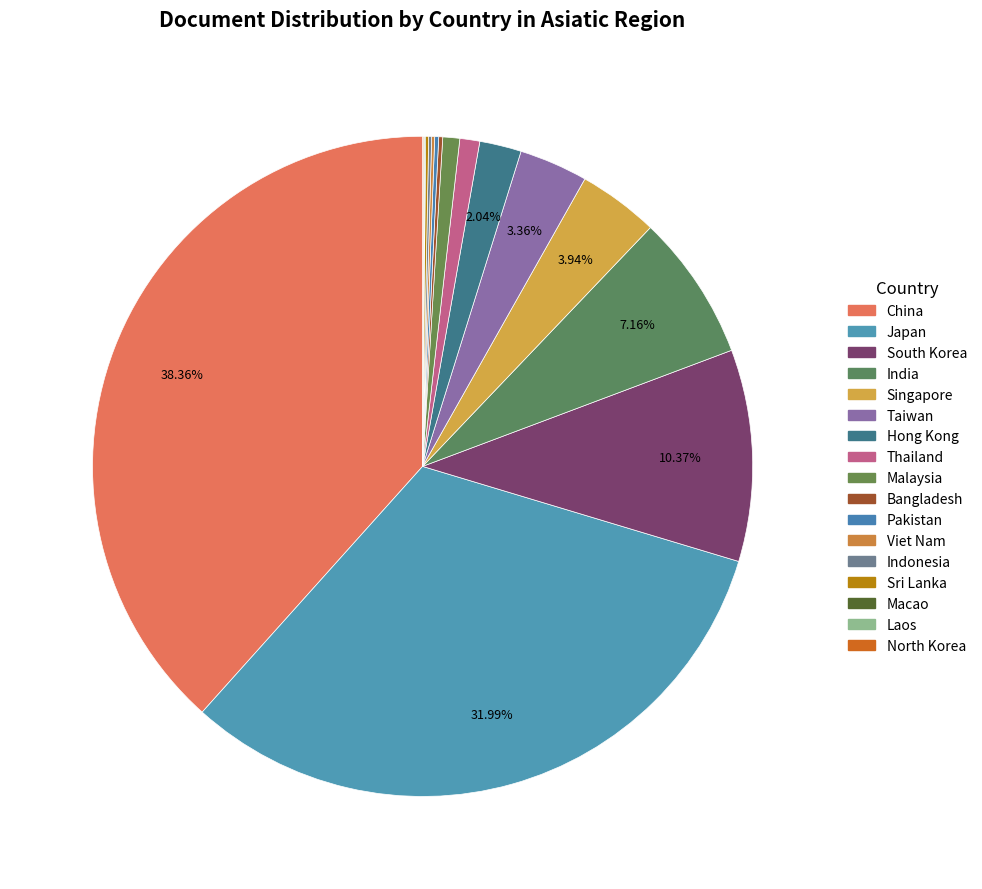

Is it true that Japan is 47% of the pie?

False